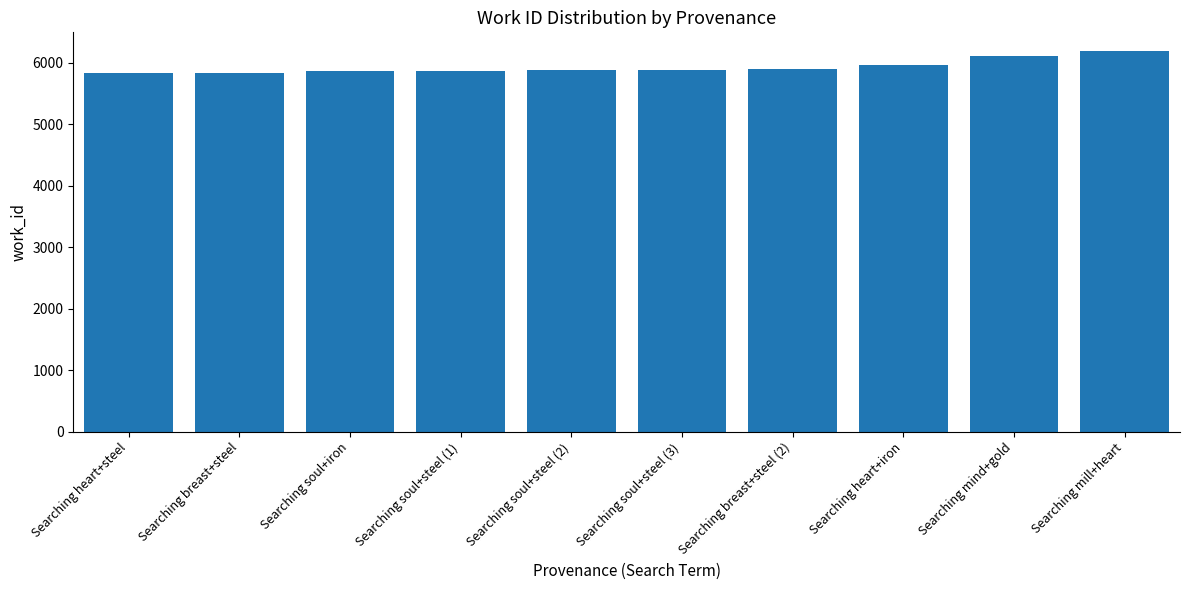

True or false: the data shows 5839 at Searching breast+steel.

True